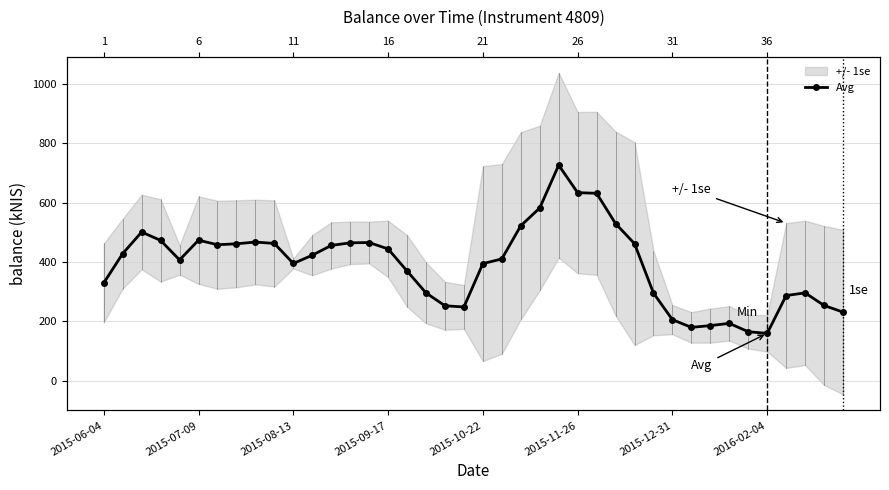

How many interior local peaks (higher than both neighbors) does the data have?

7